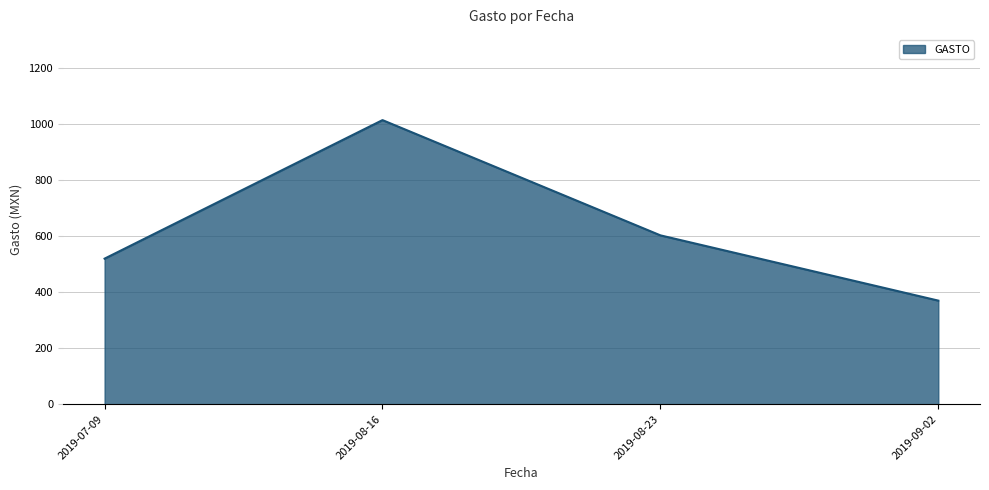

List the labels in order of value, smallest first.

2019-09-02, 2019-07-09, 2019-08-23, 2019-08-16